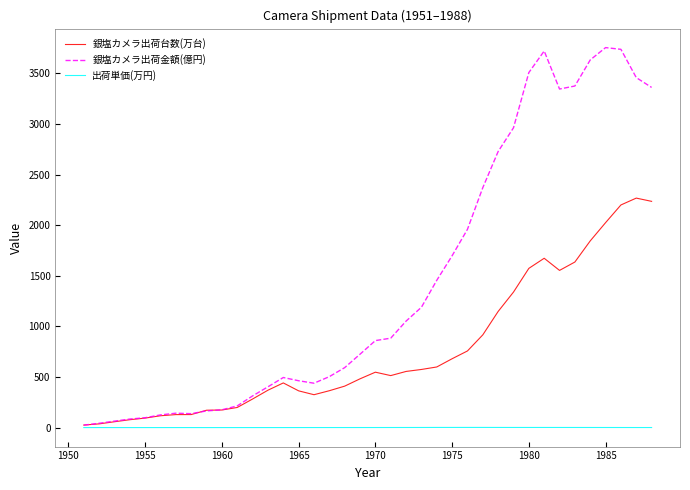

What is the maximum value shown in the chart?

3753.3